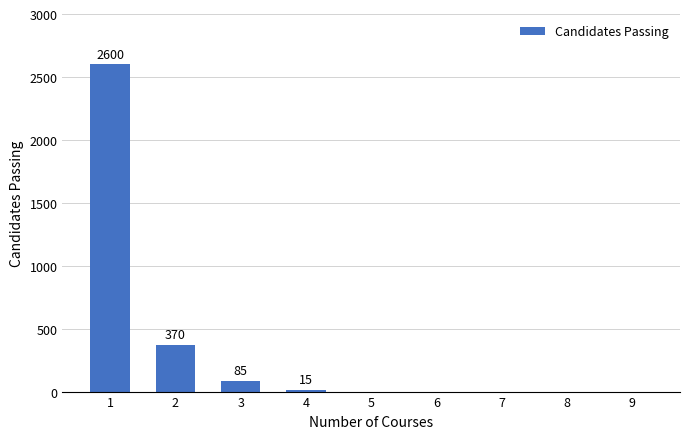

Reading right to left, list all the values displayed in this chart.

0	0	0	0	0	15	85	370	2600